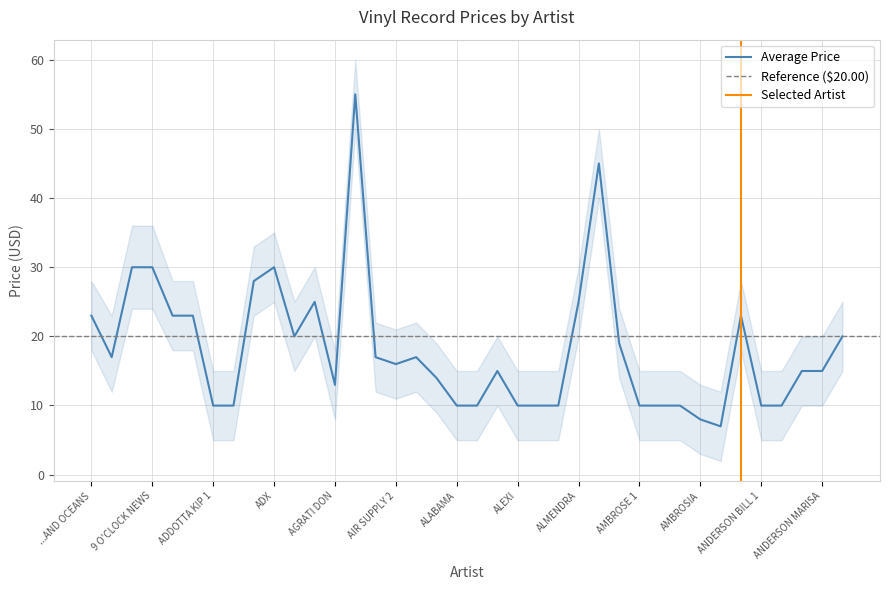

What value does the Price Upper series have at ALLMAN BROTHERS?

15.0